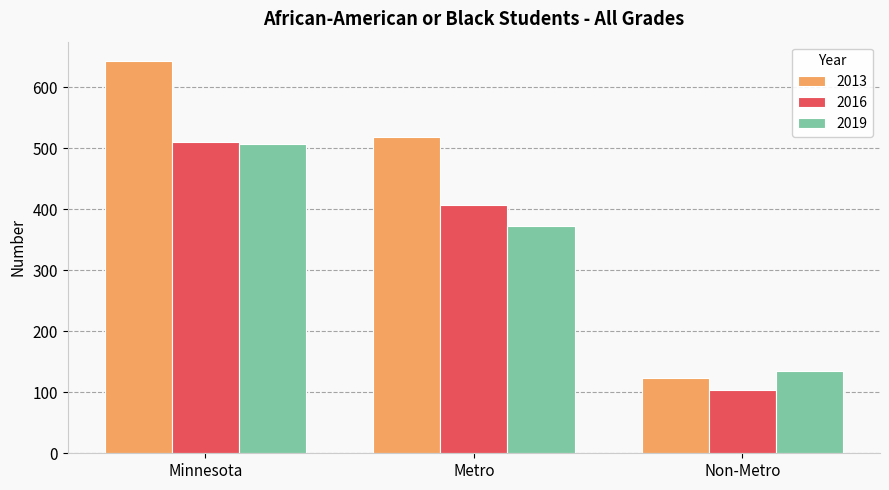

What is the difference between the maximum and second lowest values in the 2019 series?

135